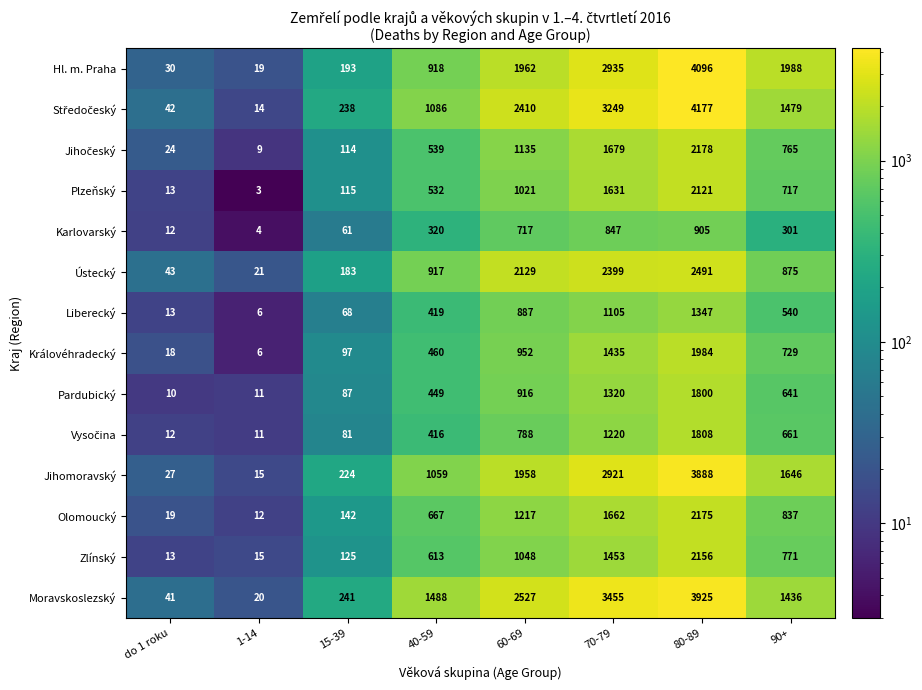

Is it true that Jihomoravský equals 1646 at 90+?

True